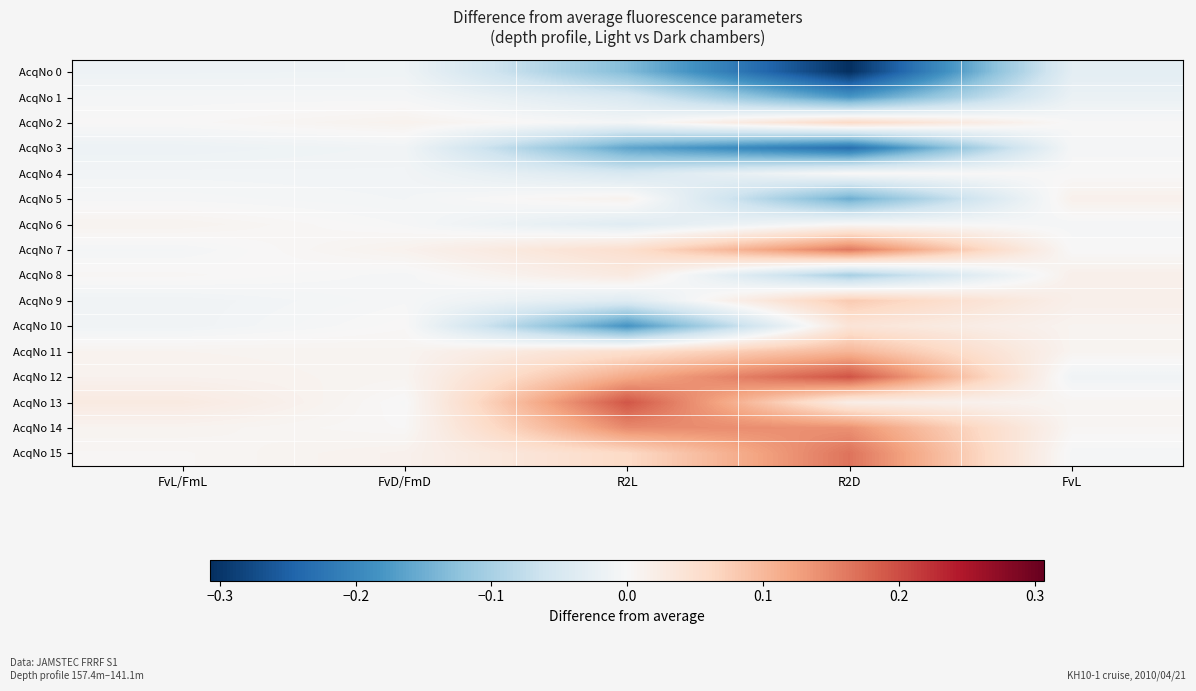

At FvL/FmL, list the series in order from largest to smallest.

AcqNo 13, AcqNo 12, AcqNo 6, AcqNo 11, AcqNo 14, AcqNo 15, AcqNo 8, AcqNo 2, AcqNo 5, AcqNo 1, AcqNo 7, AcqNo 4, AcqNo 10, AcqNo 9, AcqNo 0, AcqNo 3